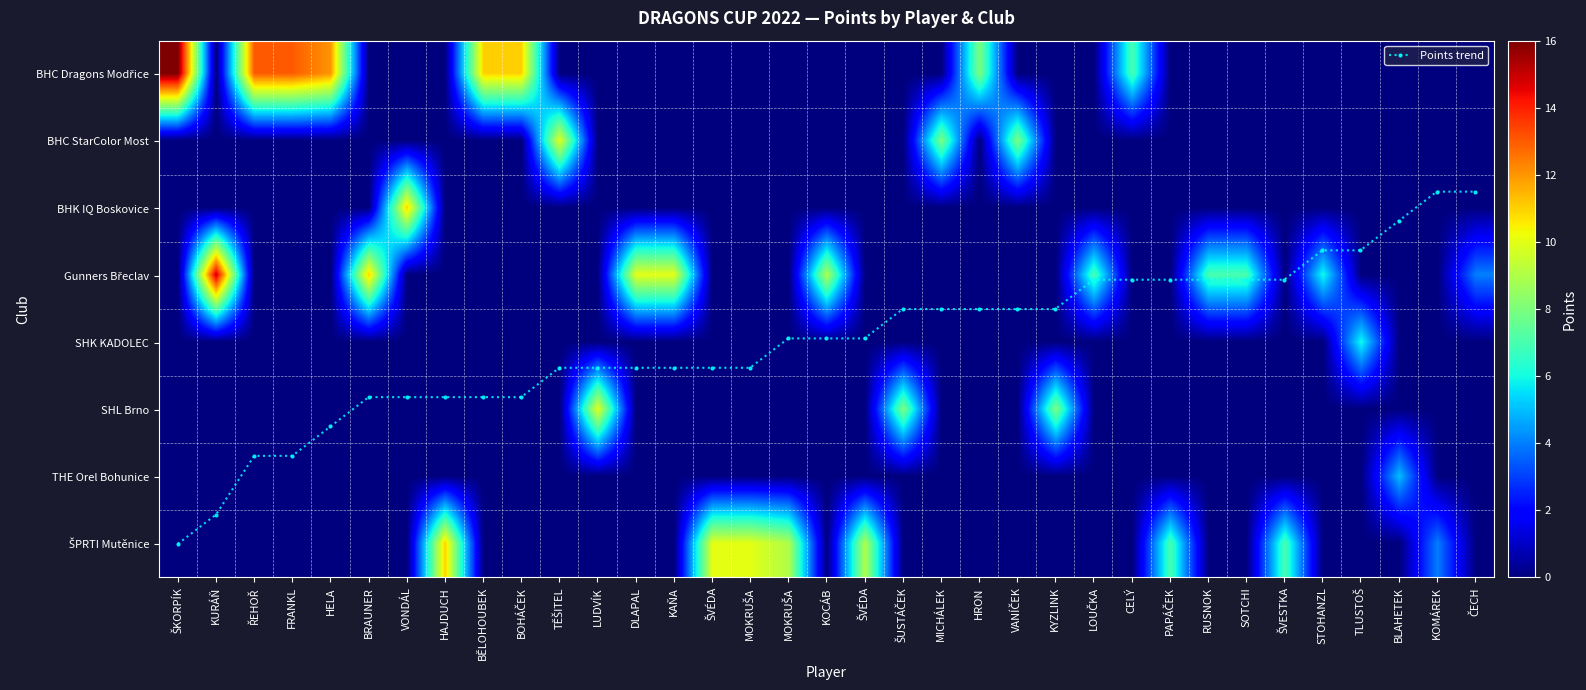

At how many categories does at least one series exceed 14?

2